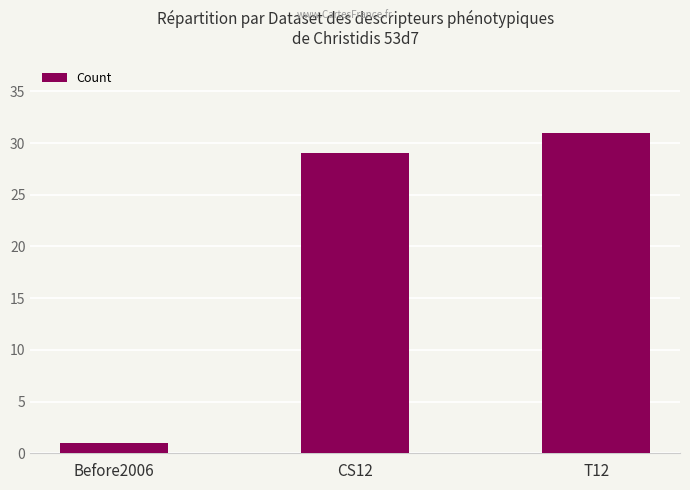

What is the difference between the values at CS12 and T12?

2